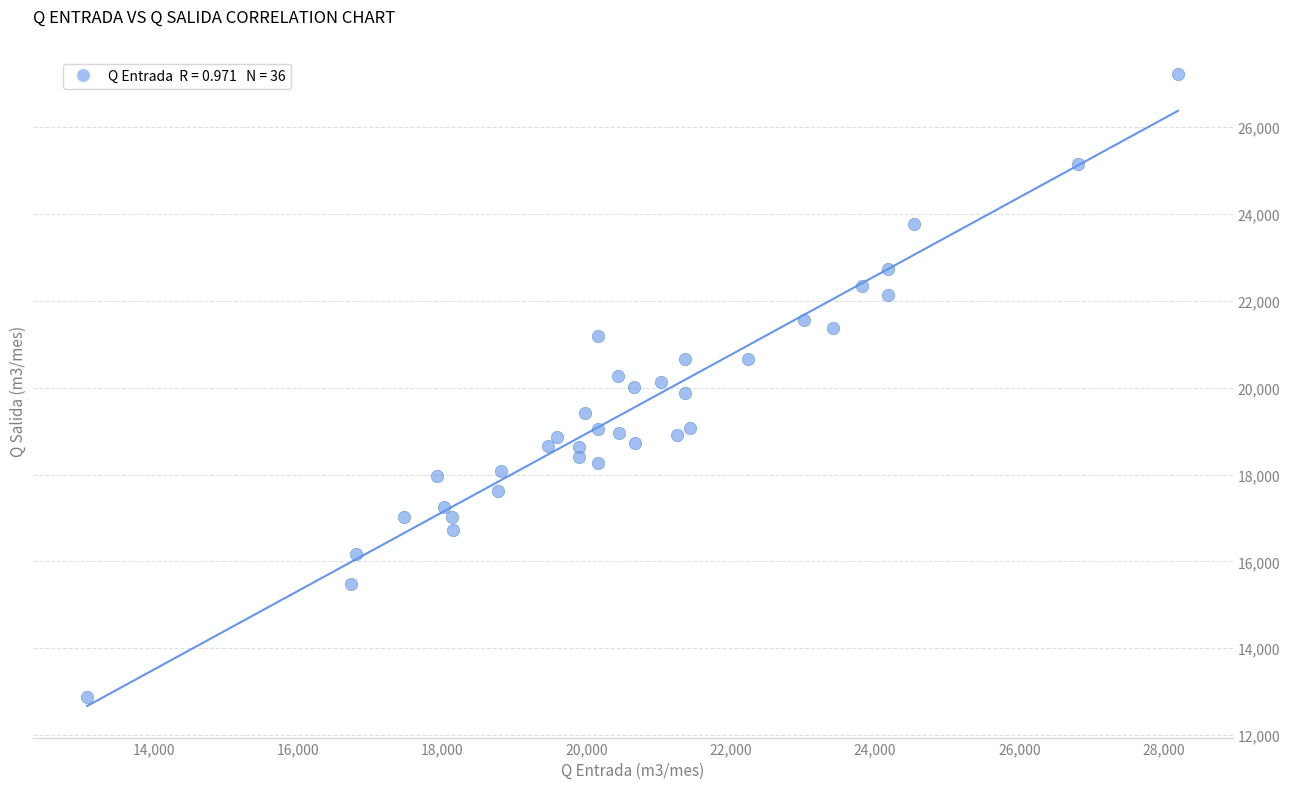

What is the range of Y values (max minus min)?

14338.0